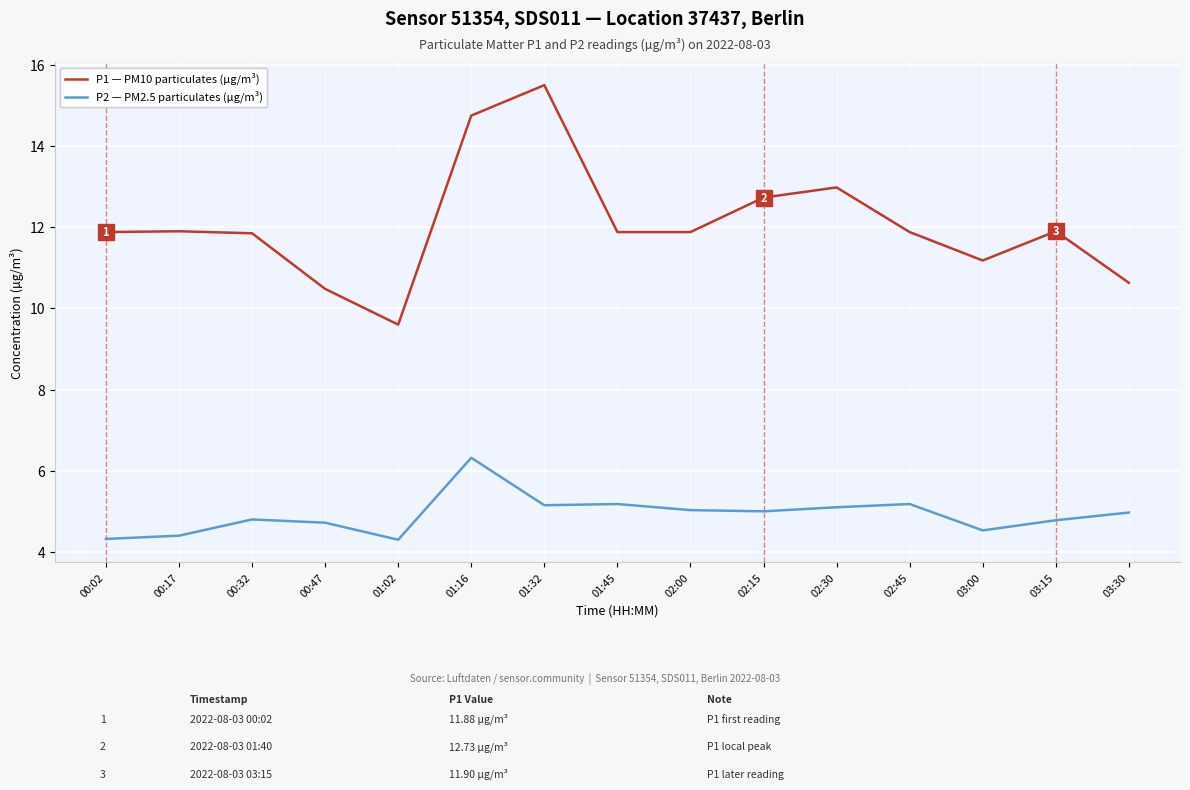

At how many categories does at least one series exceed 12?

4